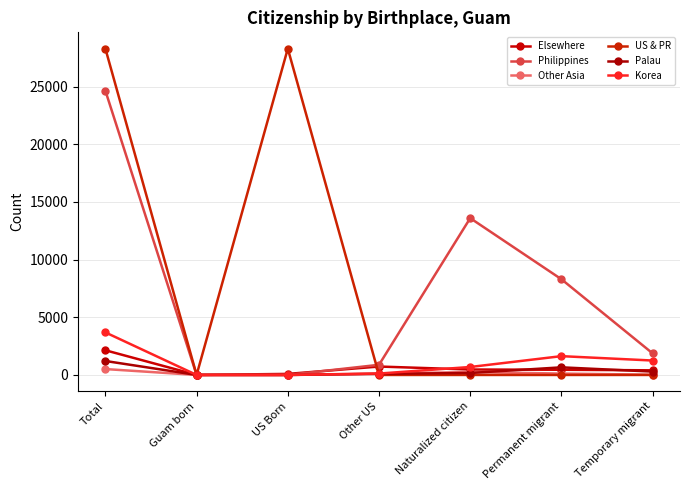

In Philippines, how many points are higher than both neighbors (excluding endpoints)?

1